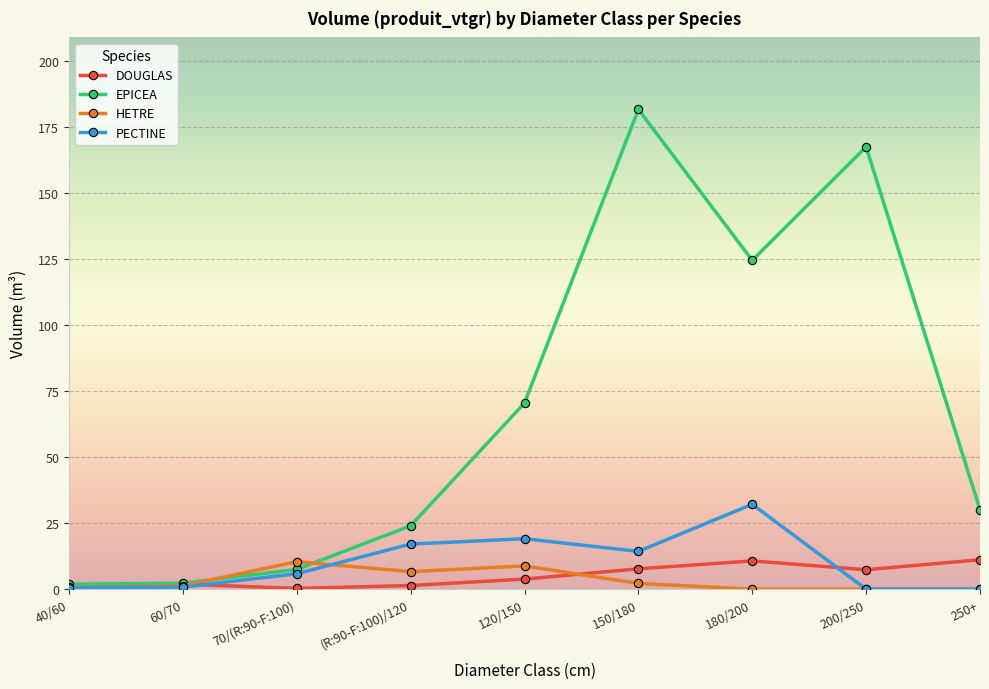

How many data points in PECTINE are less than 5?

4